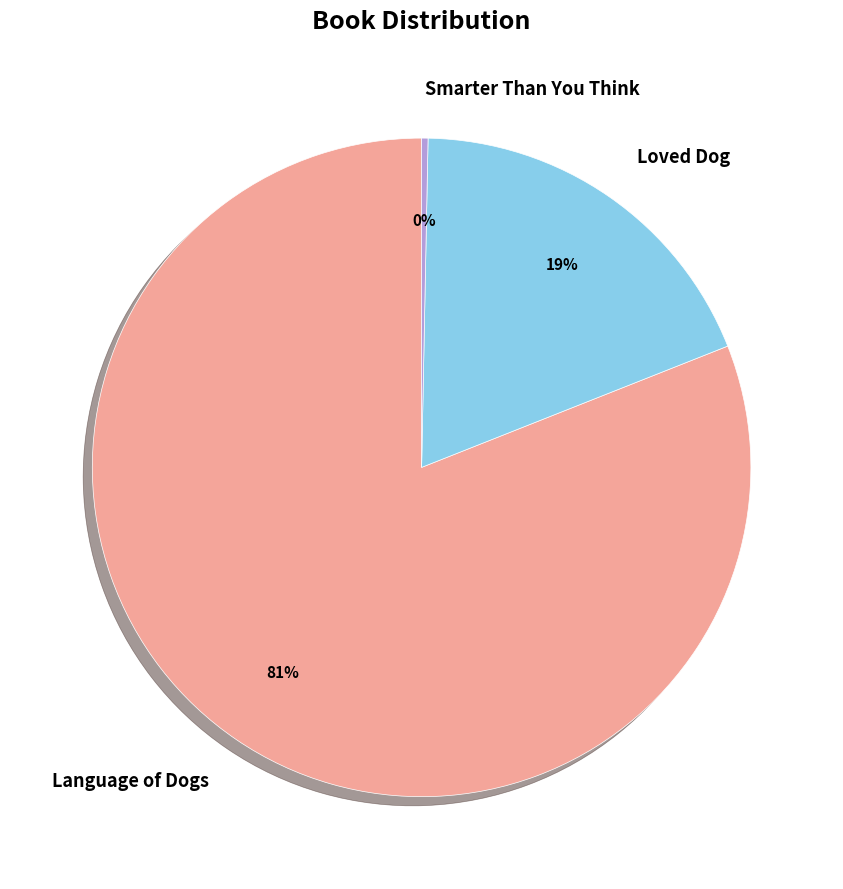

Between Loved Dog and Smarter Than You Think, which is larger?

Loved Dog